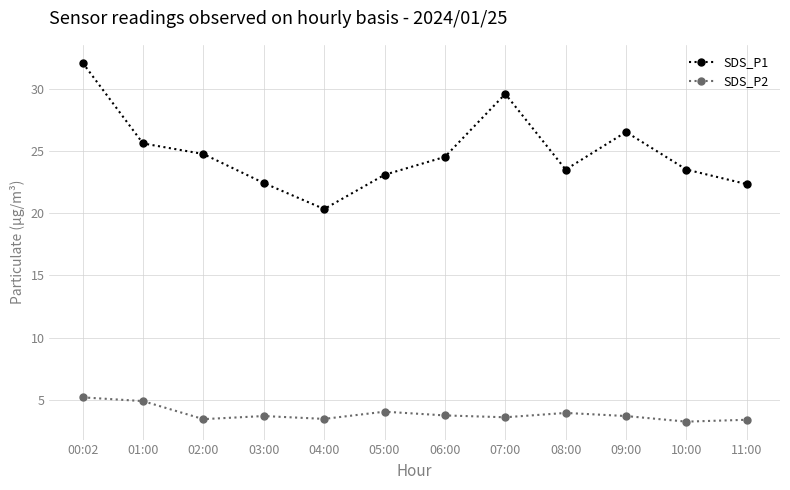

How many data points in SDS_P1 are less than 24?

6